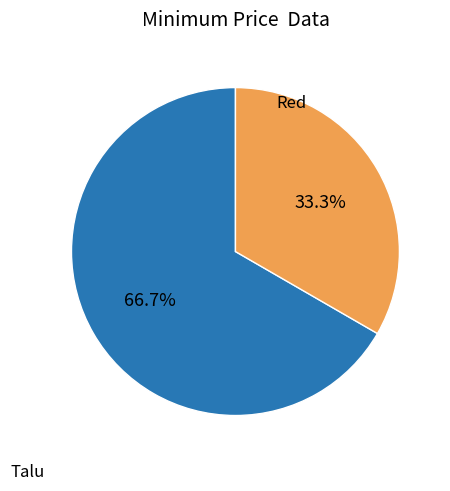

Between Talu and Red, which is larger?

Red